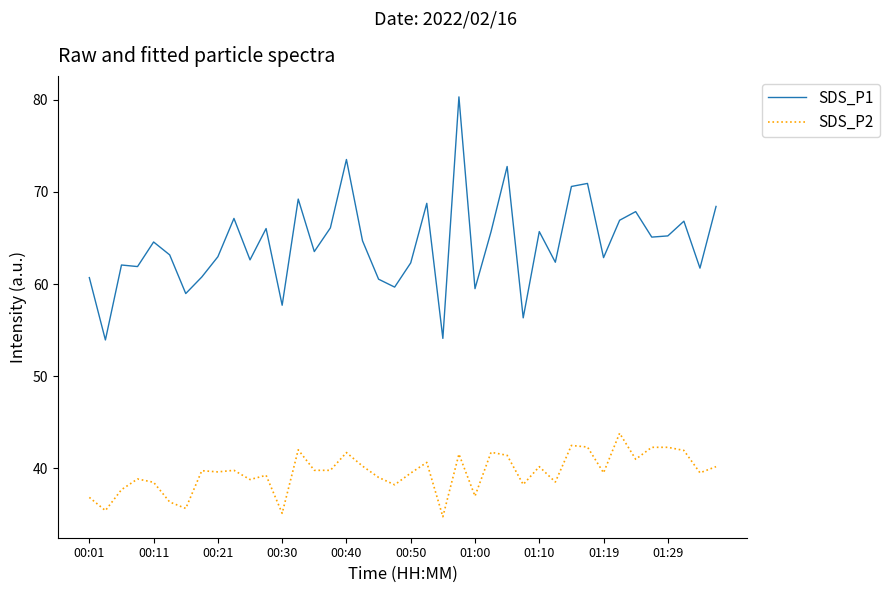

Which series has the largest total across all categories?

SDS_P1